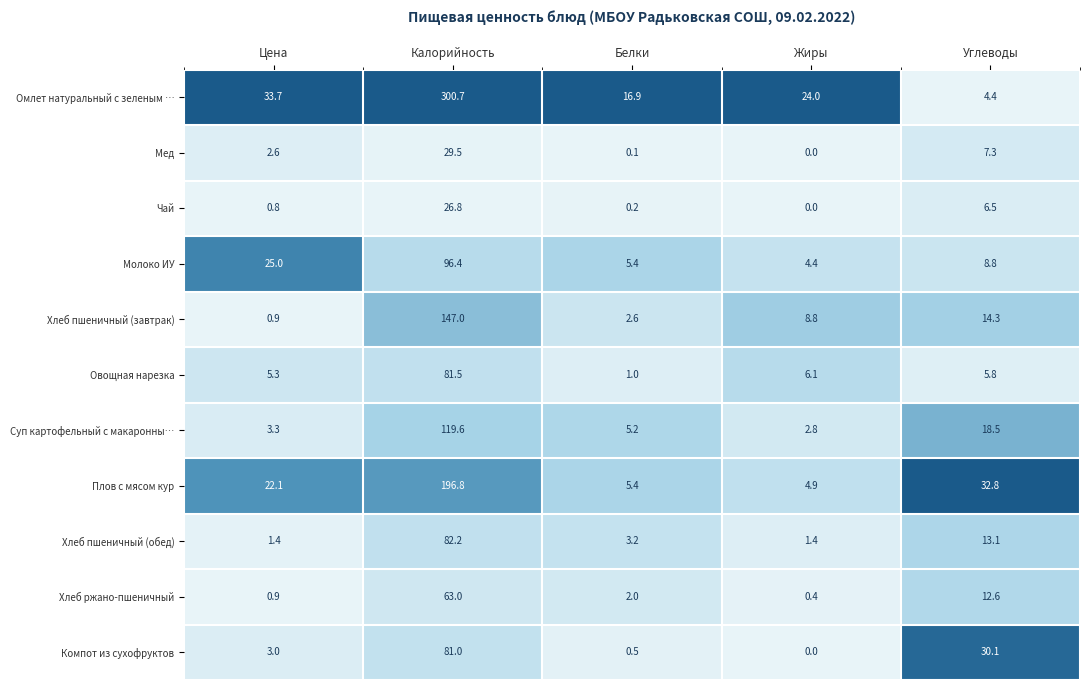

How many series are shown in this chart?

11